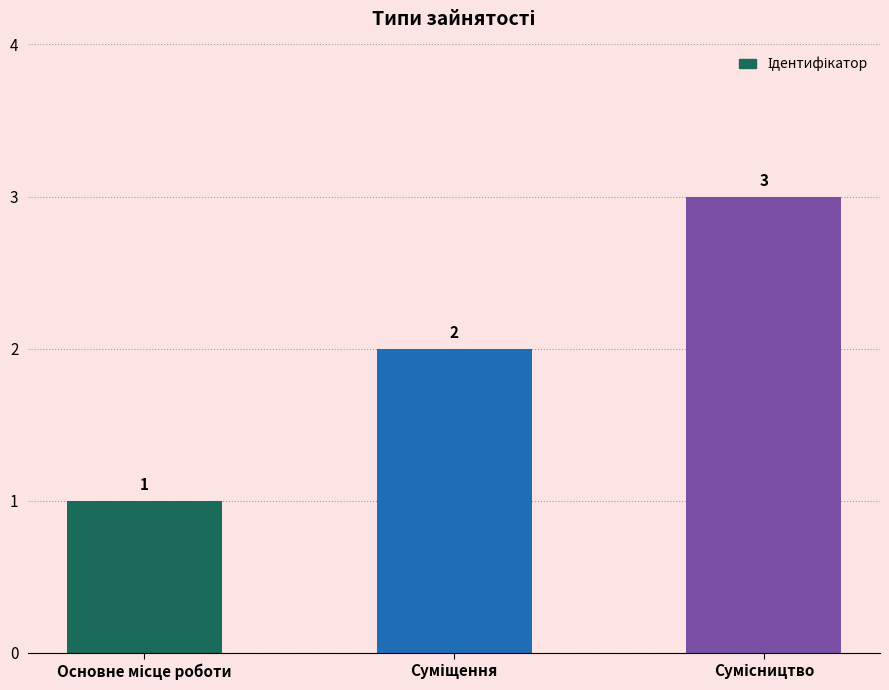

What is the greatest value displayed?

3